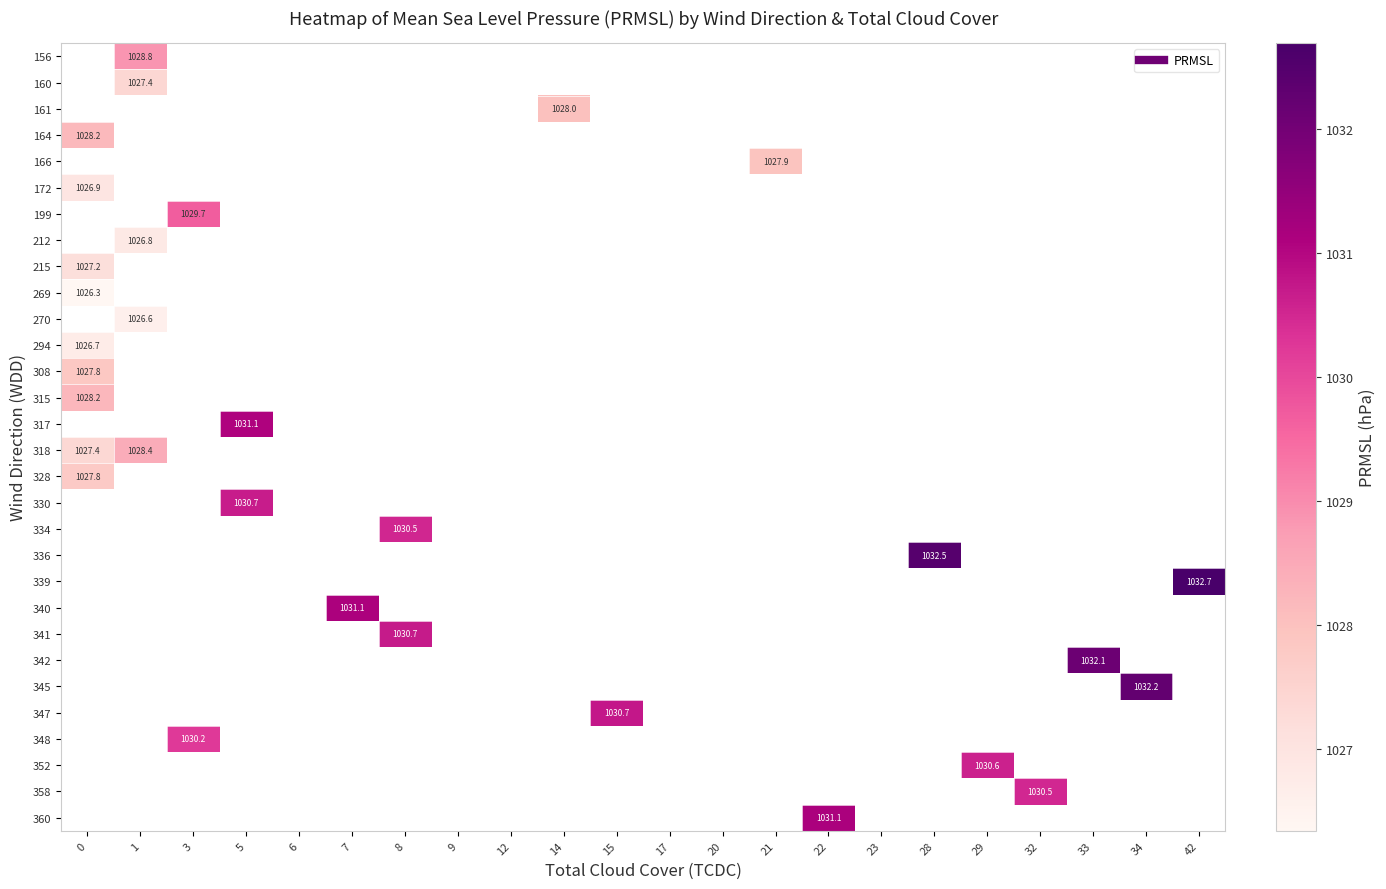

Rank the series by their maximum value, from lowest to highest.

269, 270, 294, 156, 160, 161, 164, 166, 172, 199, 212, 215, 328, 308, 315, 317, 318, 330, 334, 336, 339, 340, 341, 342, 345, 347, 348, 352, 358, 360